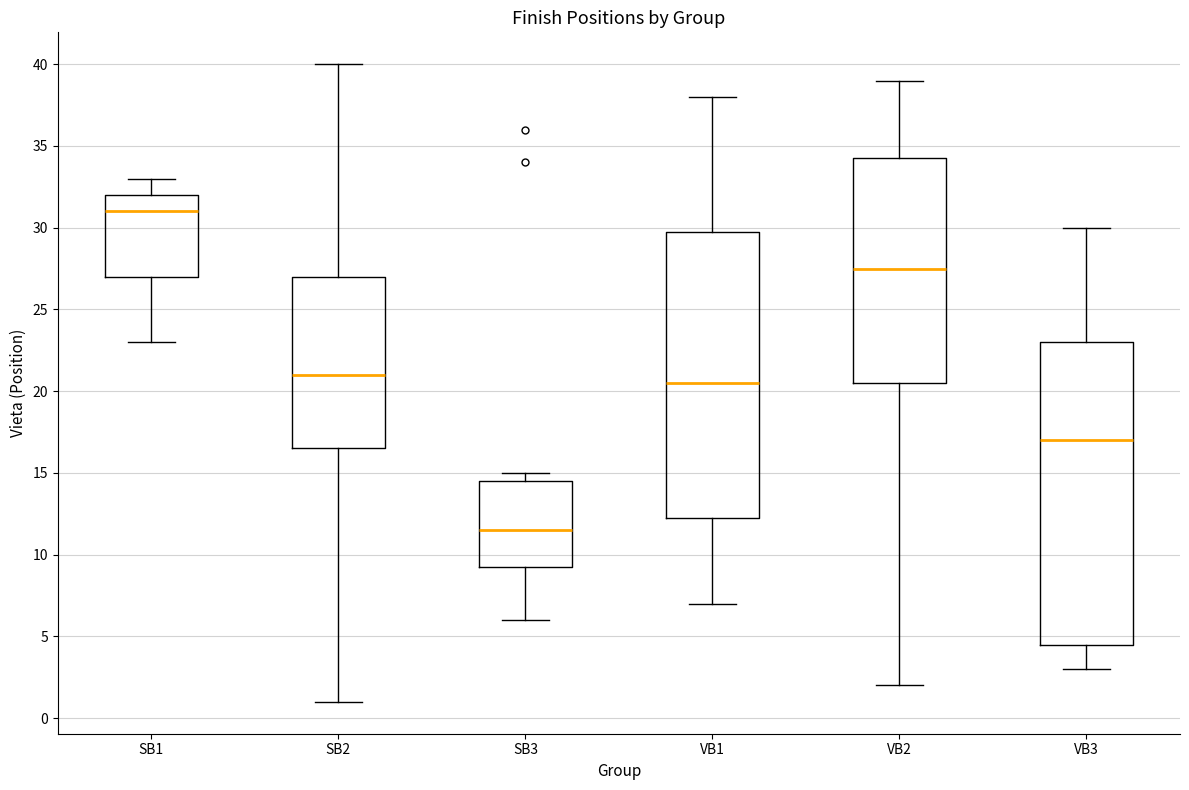

Comparing the boxes themselves (not the whiskers), which one is the tallest?

VB3